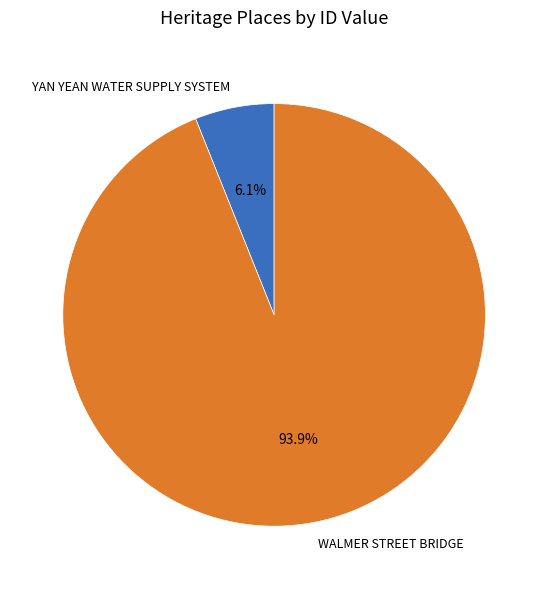

What percentage is NOT represented by WALMER STREET BRIDGE?

6.1%